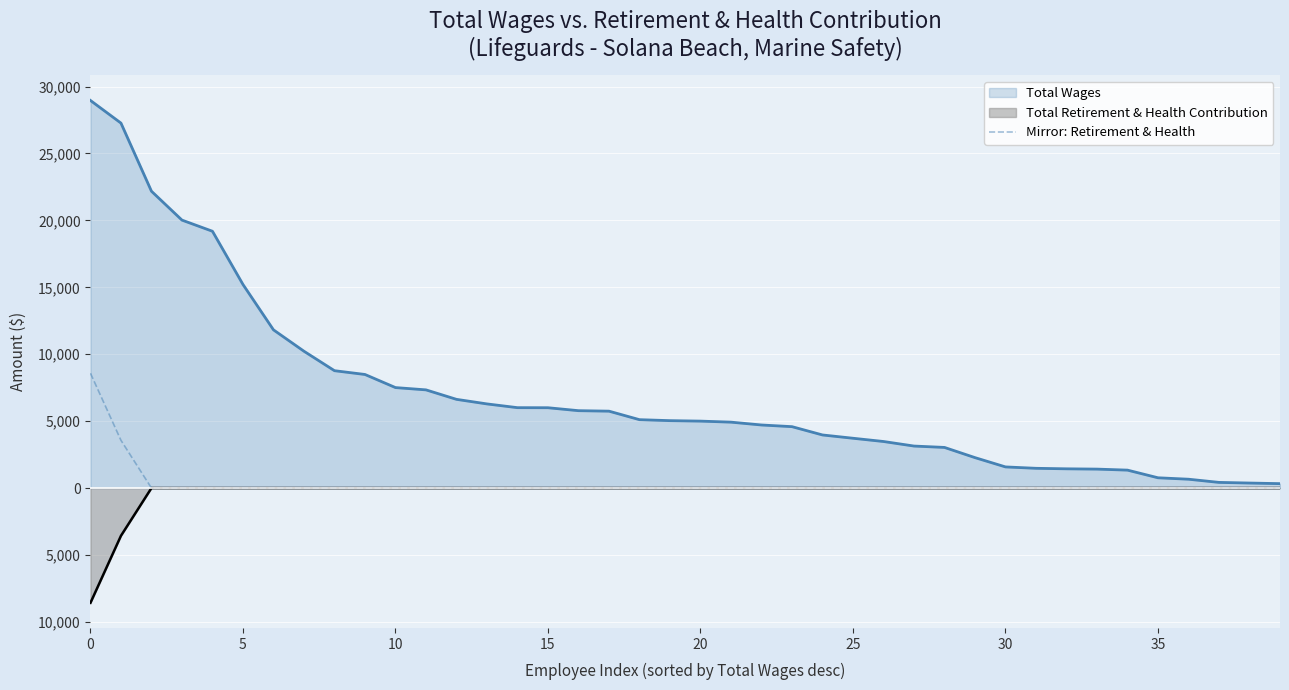

What is the label of the 11th point from the right?

29